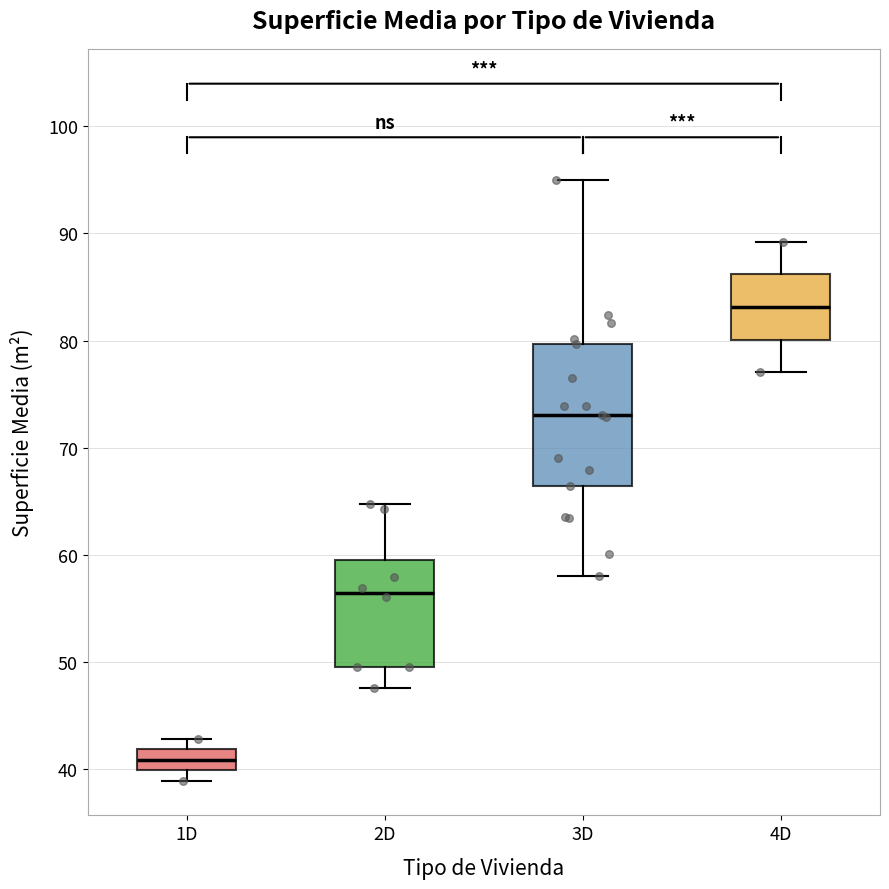

Which box has the lowest median line?

1D